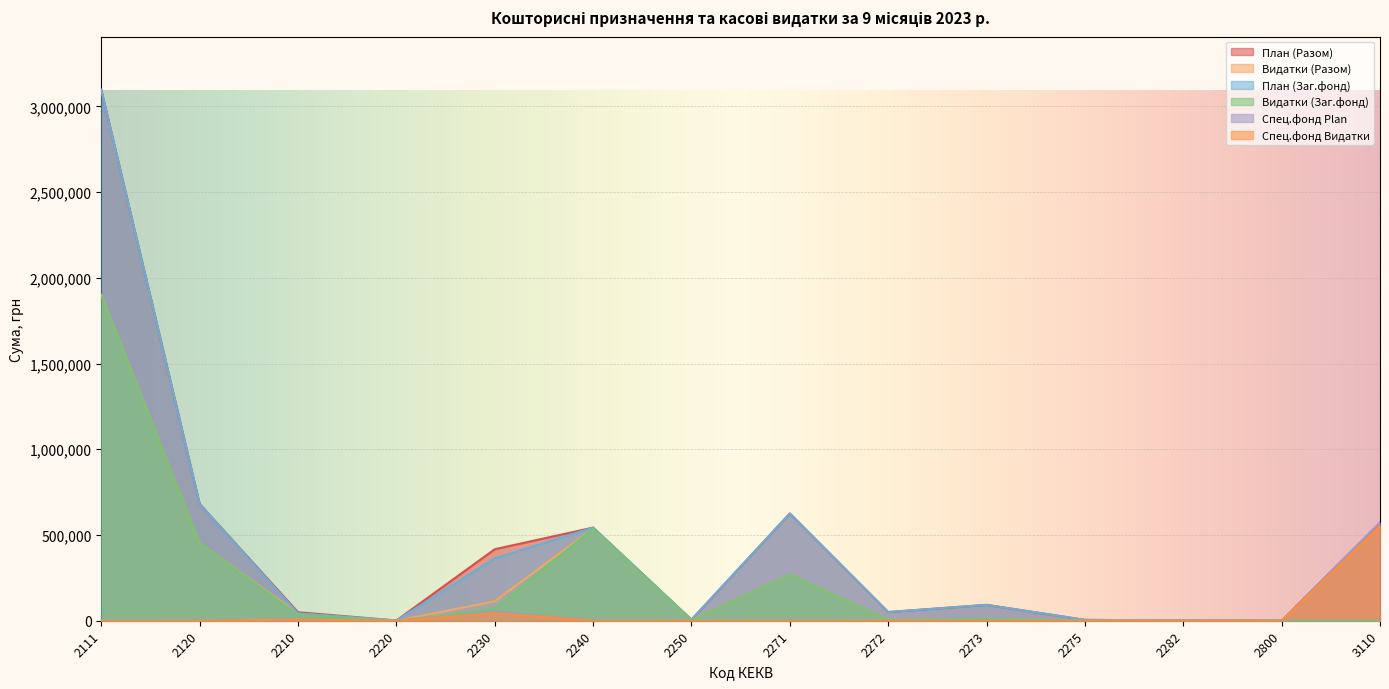

How many interior local valleys does the Спец.фонд Видатки series have?

1